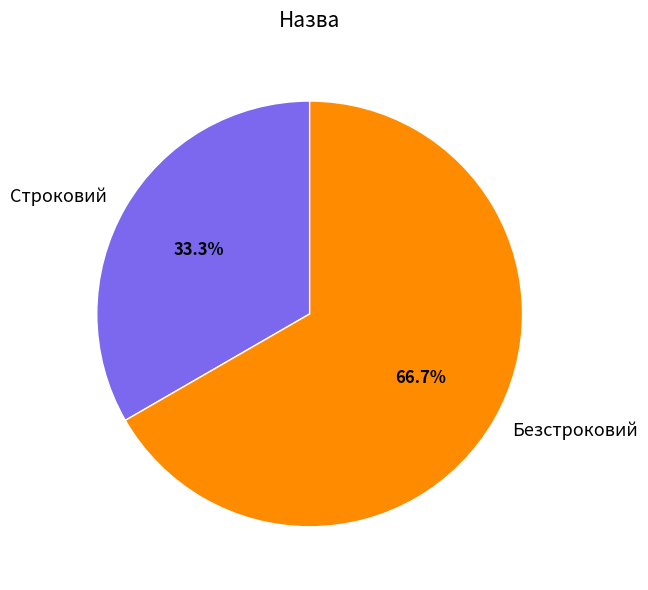

To the nearest percent, what is the combined percentage of Строковий and Безстроковий?

100%